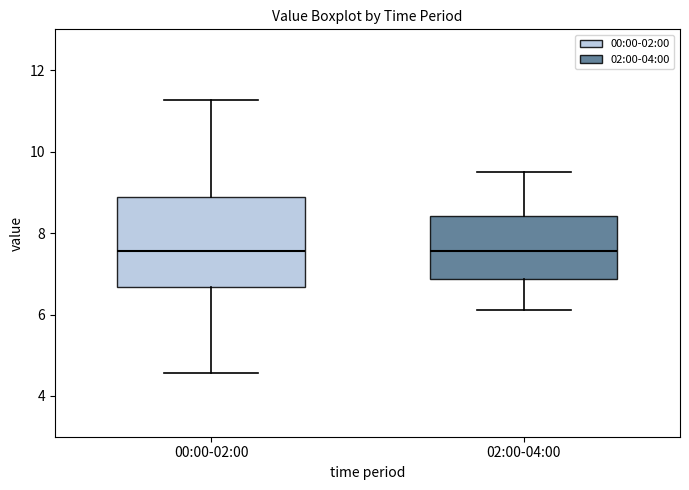

Which box is the tallest, from its lower edge to its upper edge?

00:00-02:00